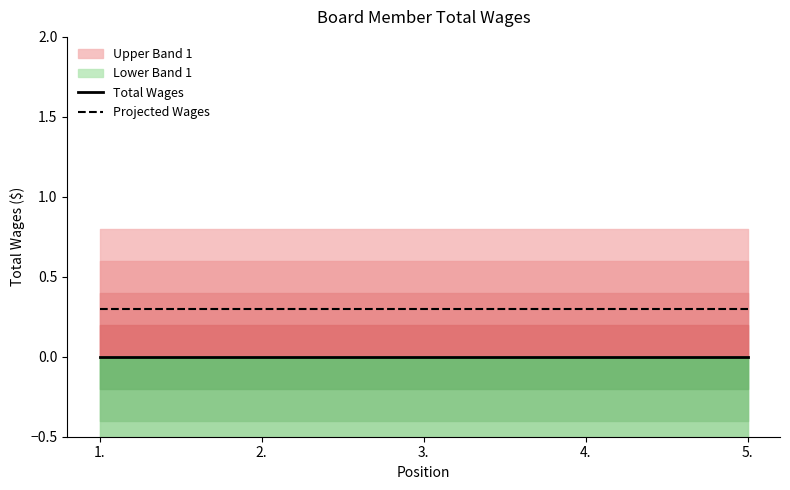

True or false: Total Wages and Projected Wages intersect in this chart.

False